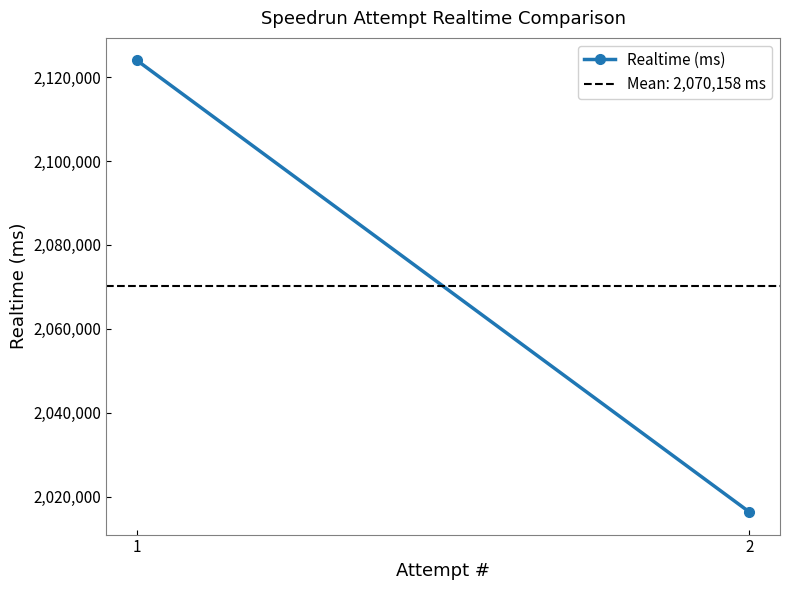

List the labels in order of value, smallest first.

2, 1